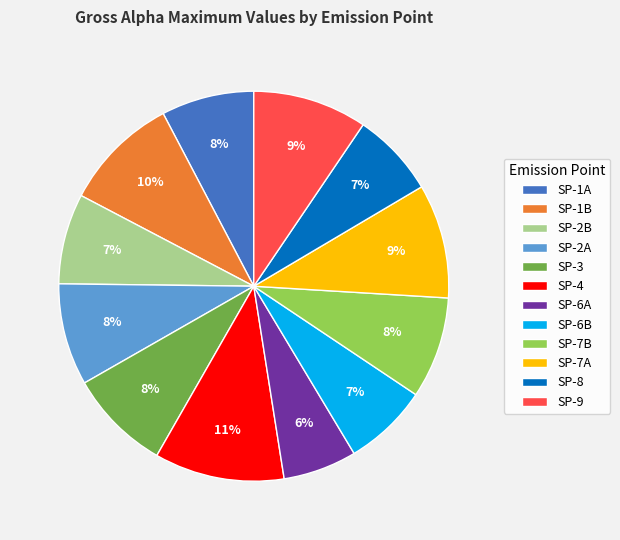

To the nearest percent, what portion does SP-8 represent?

7%